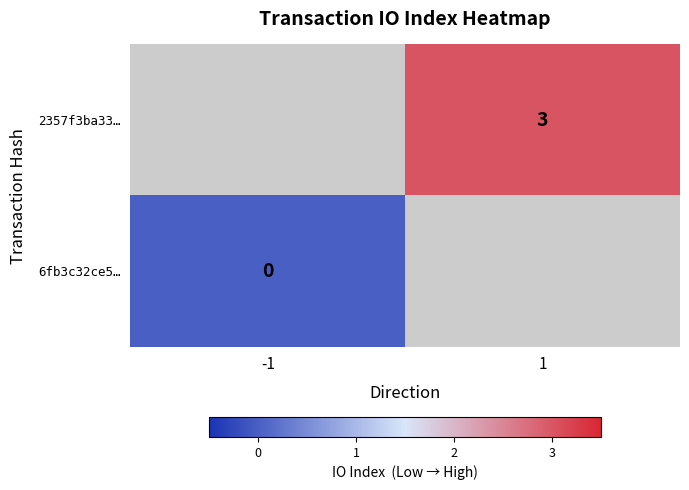

The value of 2357f3ba33… at 1 is 3. True or false?

True